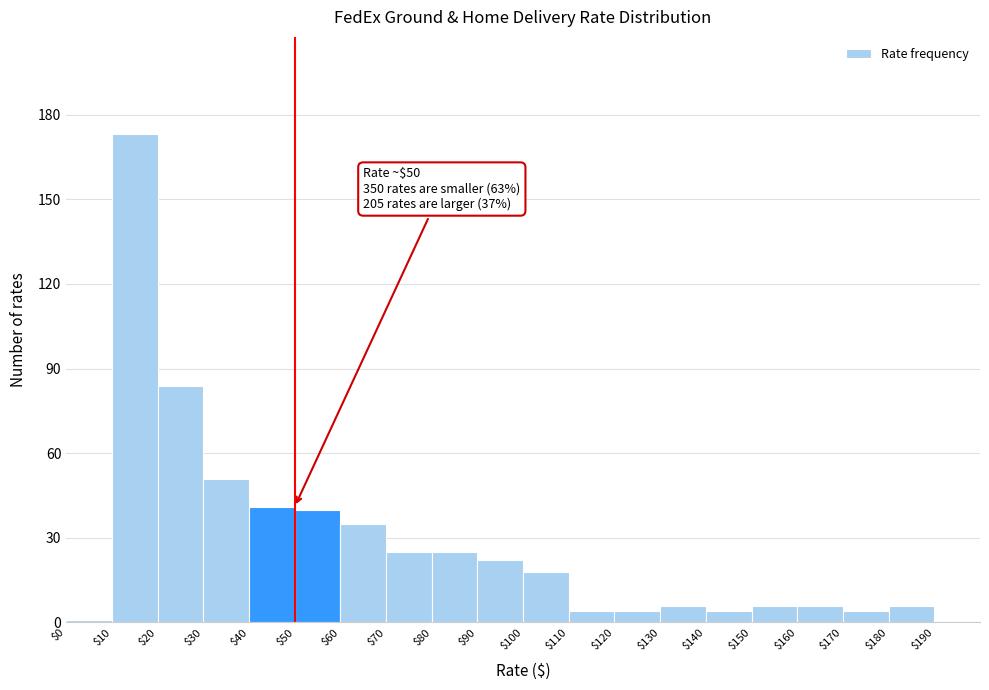

Which range on the x-axis has the tallest bar?

10 to 20